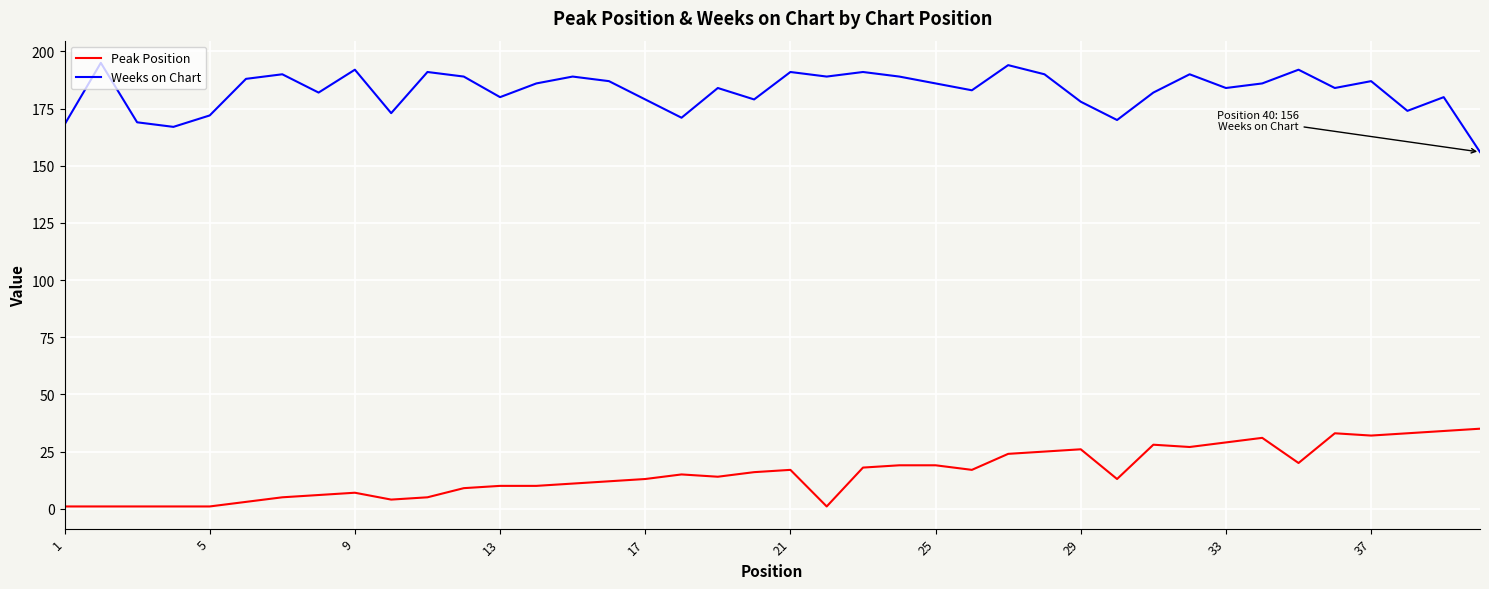

Rank the series by their maximum value, from highest to lowest.

Weeks on Chart, Peak Position